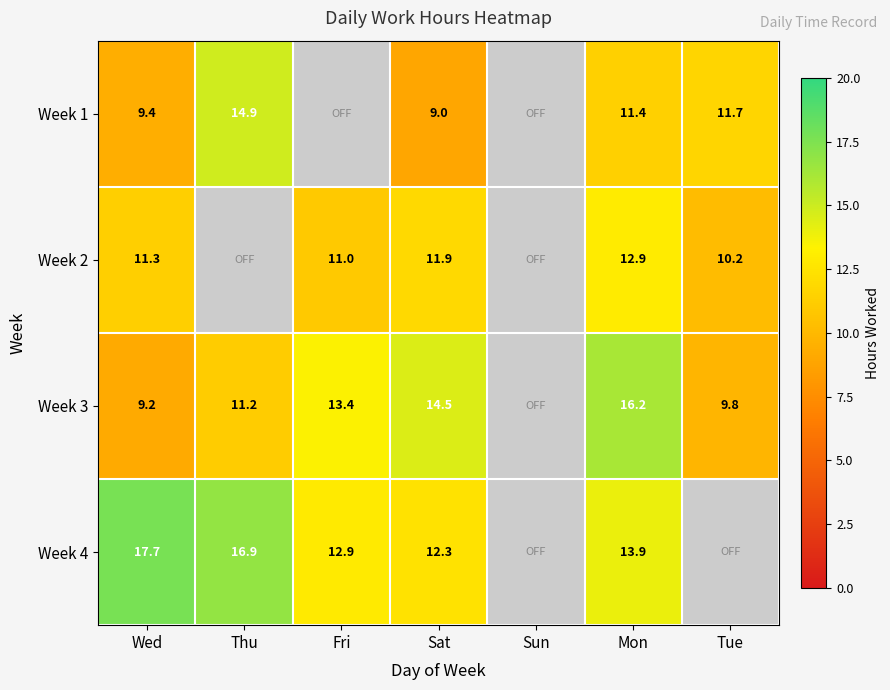

At how many categories does at least one series exceed 17?

1